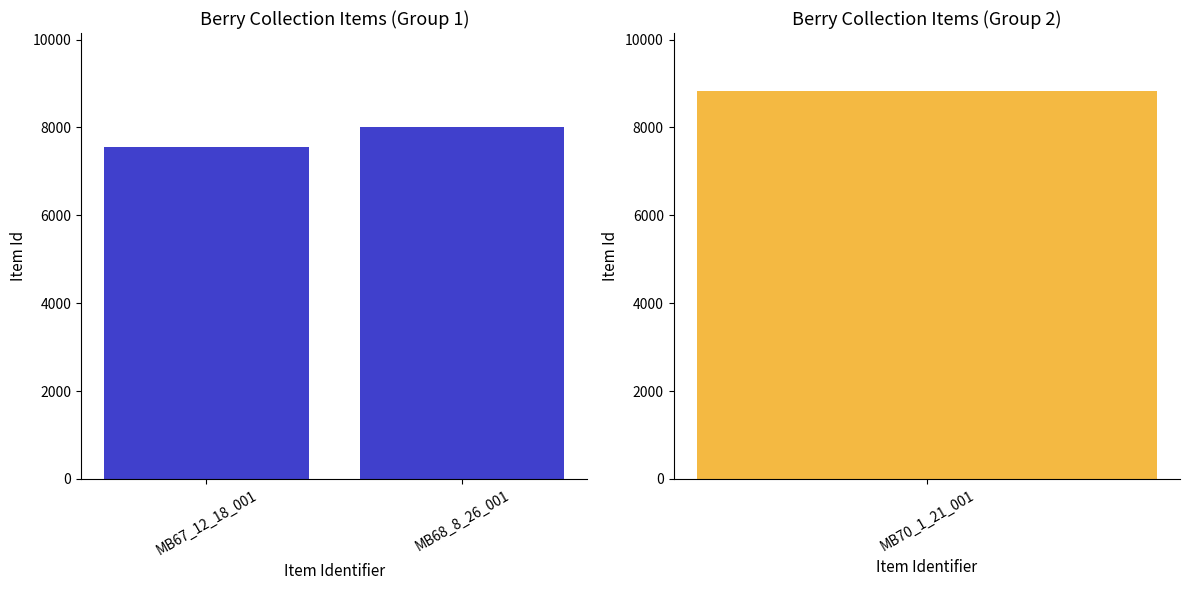

The value at MB67_12_18_001 is 10784. True or false?

False